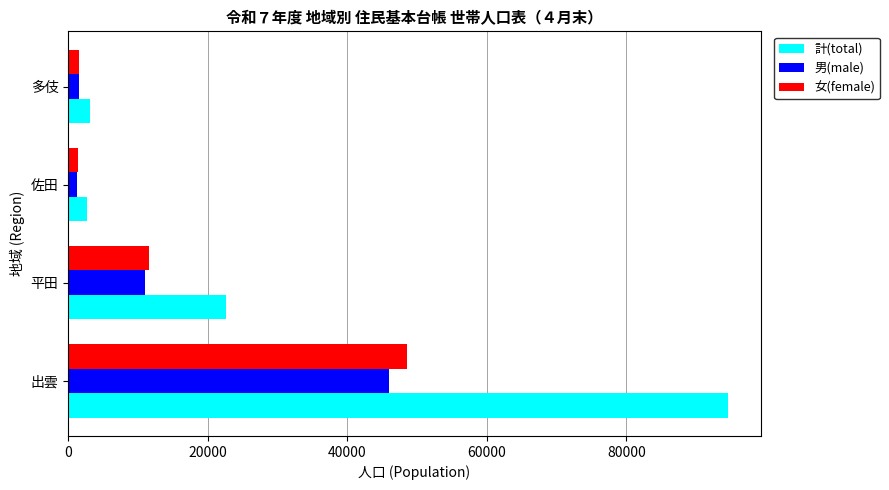

How many series are shown in this chart?

3